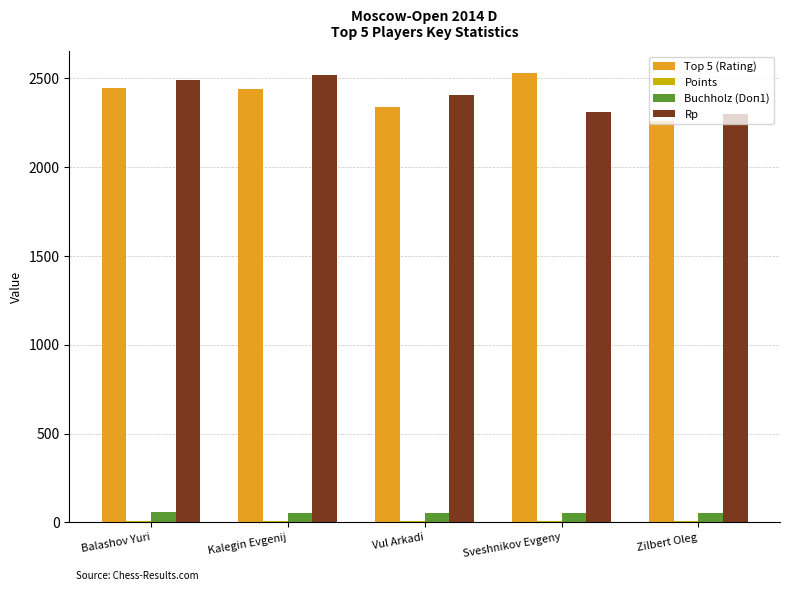

Is the value of Rp at Sveshnikov Evgeny greater than the value of Buchholz (Doп1) at Zilbert Oleg?

Yes